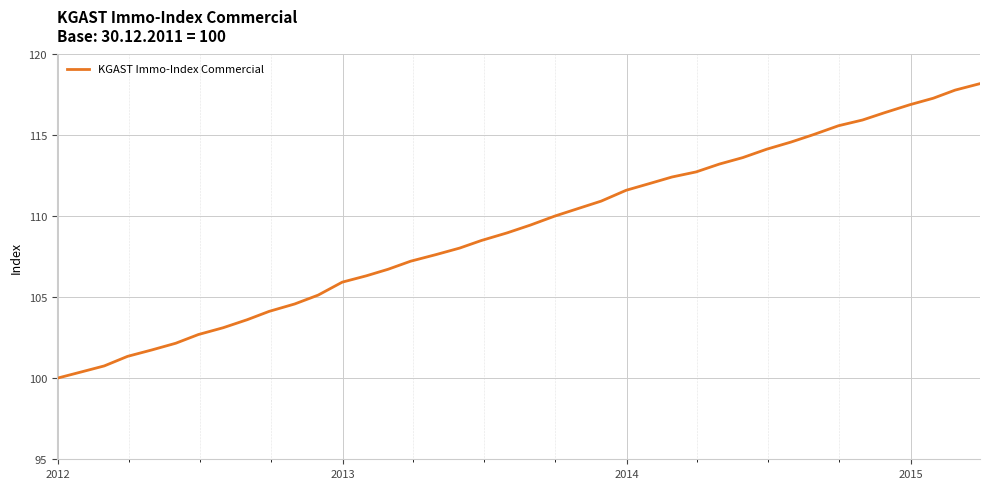

True or false: there are more than 1 points higher than both neighbors.

False